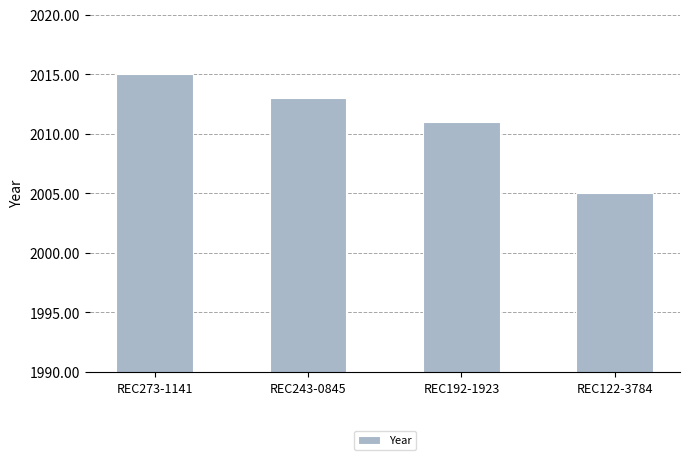

At which category does the chart reach its minimum across all series?

REC122-3784